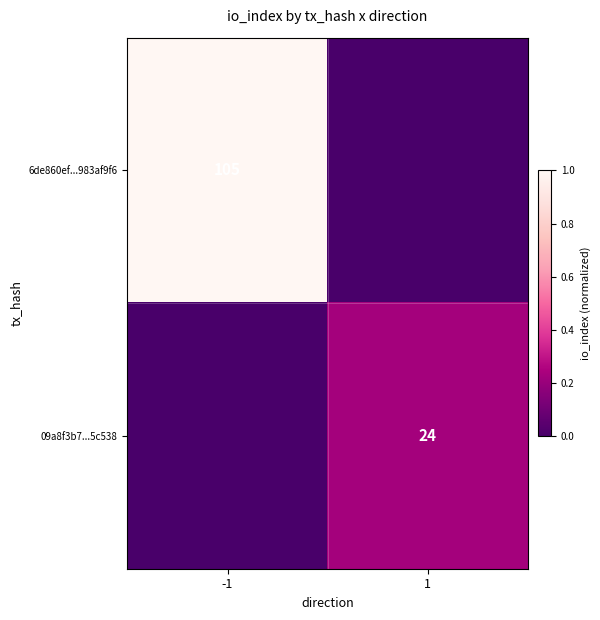

The 6de860ef...983af9f6 series shows 105 at -1. True or false?

True